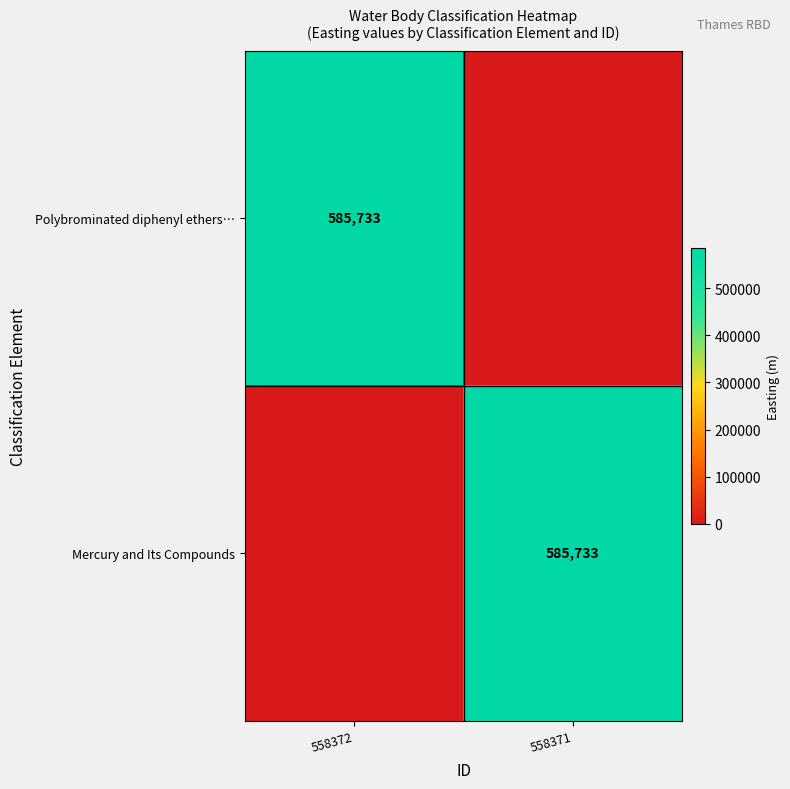

The Polybrominated diphenyl ethers… series shows 869858 at 558372. True or false?

False